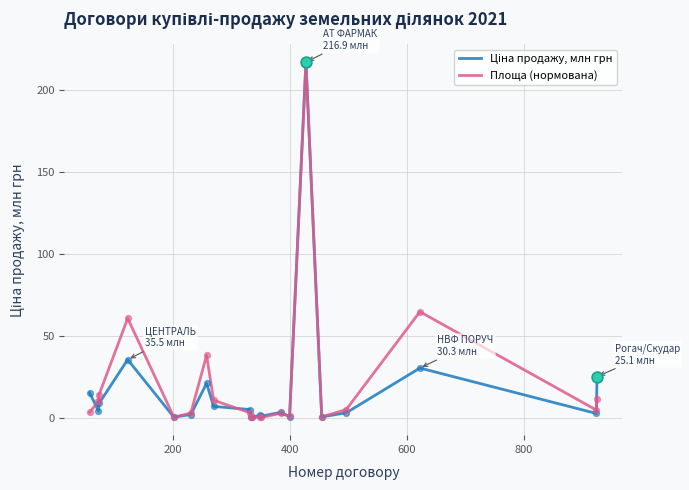

What is the greatest value displayed?

216.9